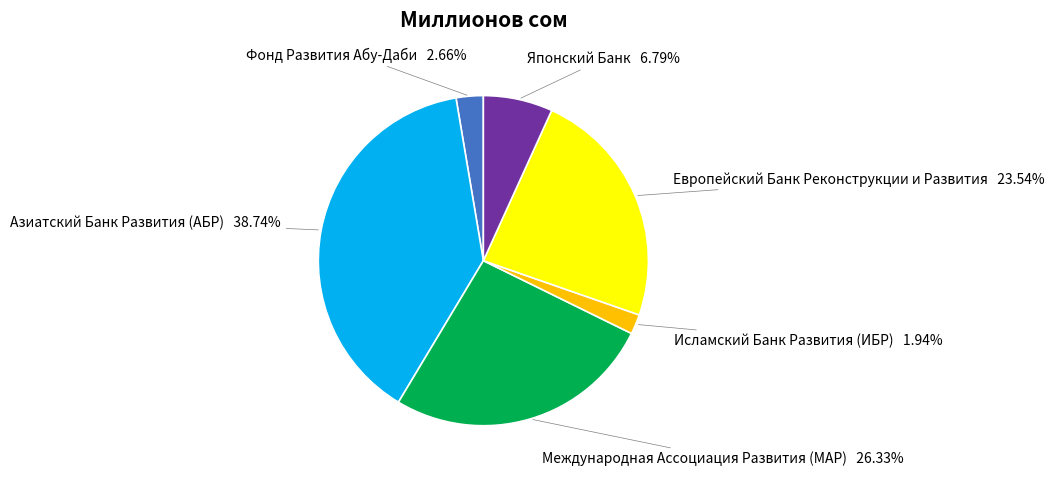

Is there a majority slice in this chart?

No